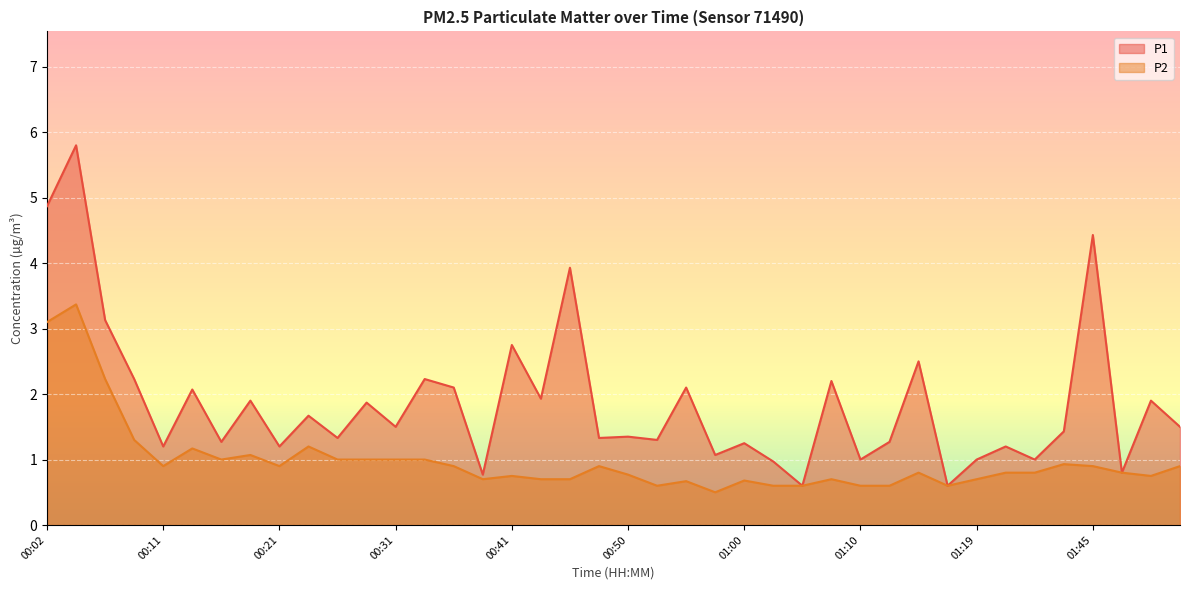

How many interior local peaks does the P2 series have?

11